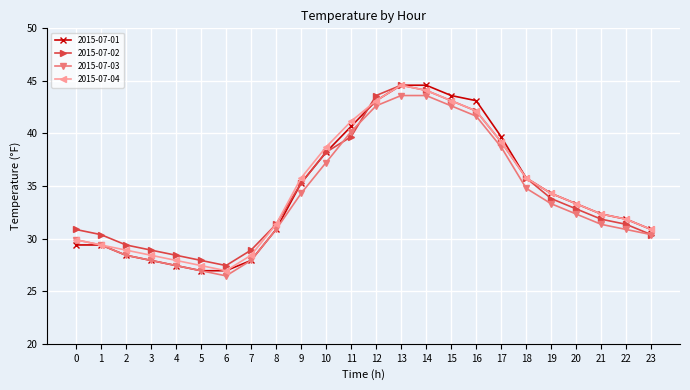

What is the minimum value for 2015-07-02?

27.4